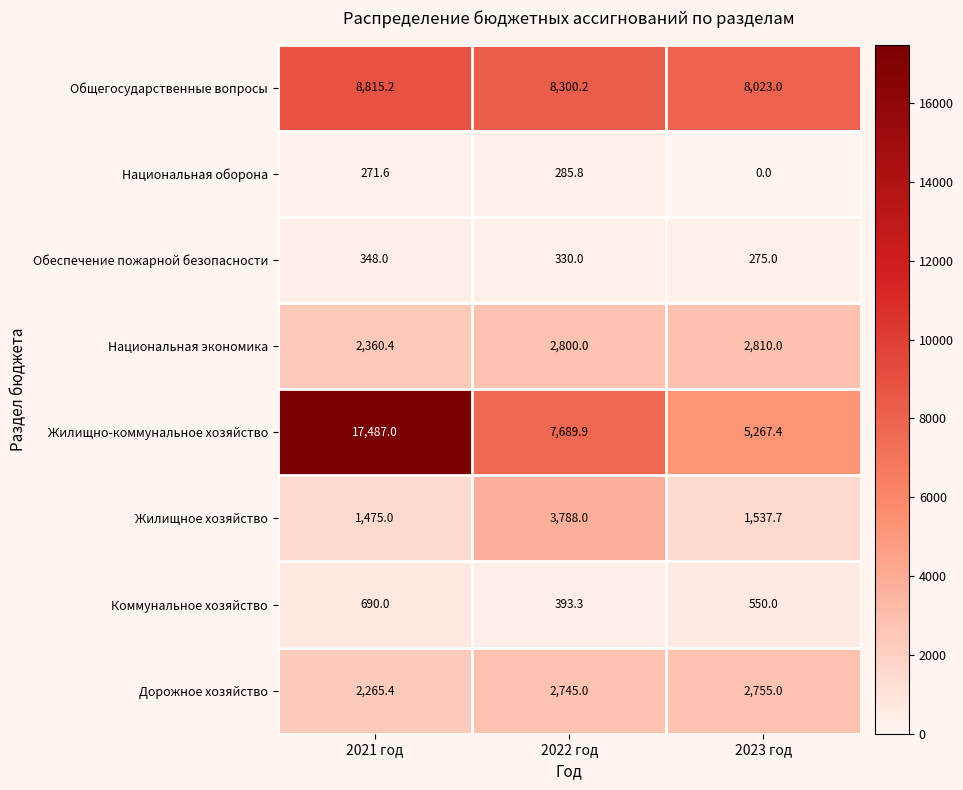

Which series has the largest total across all categories?

Жилищно-коммунальное хозяйство